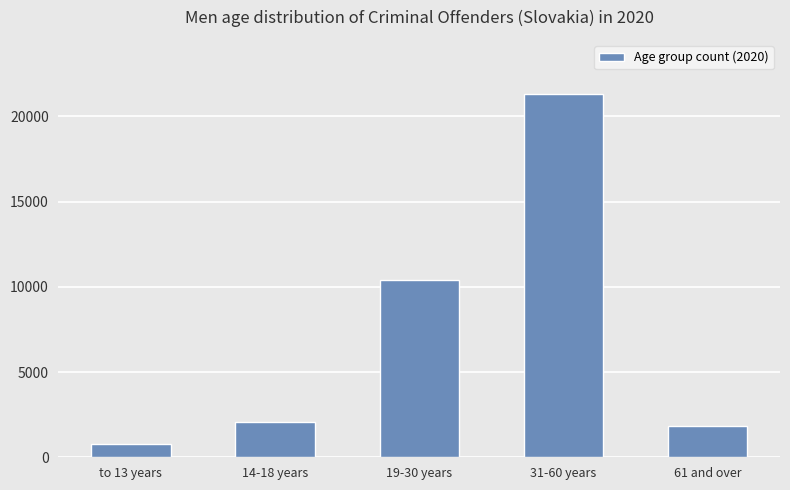

What is the average value?

7265